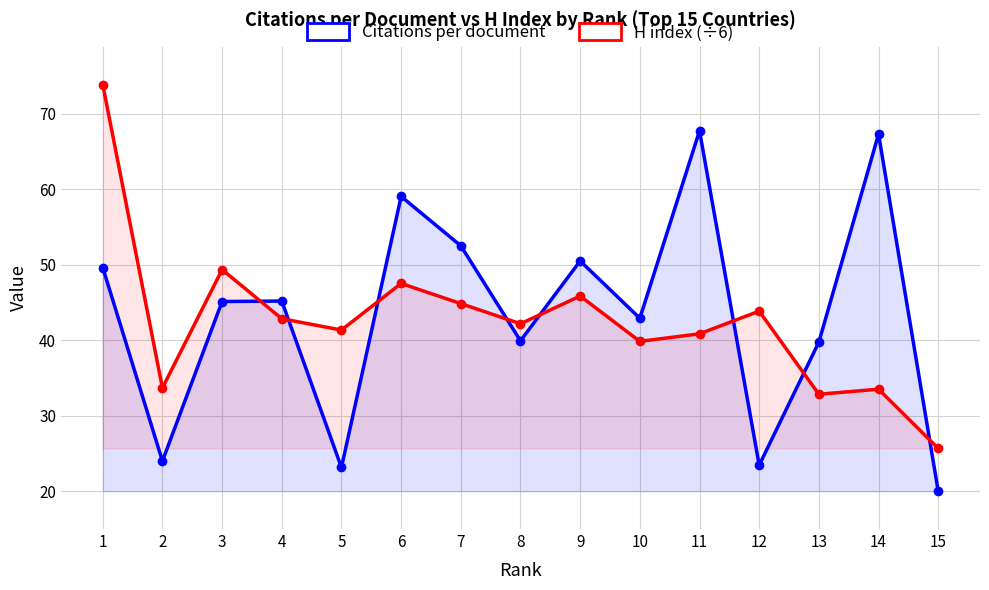

At which category does Citations per document reach its first local peak?

4